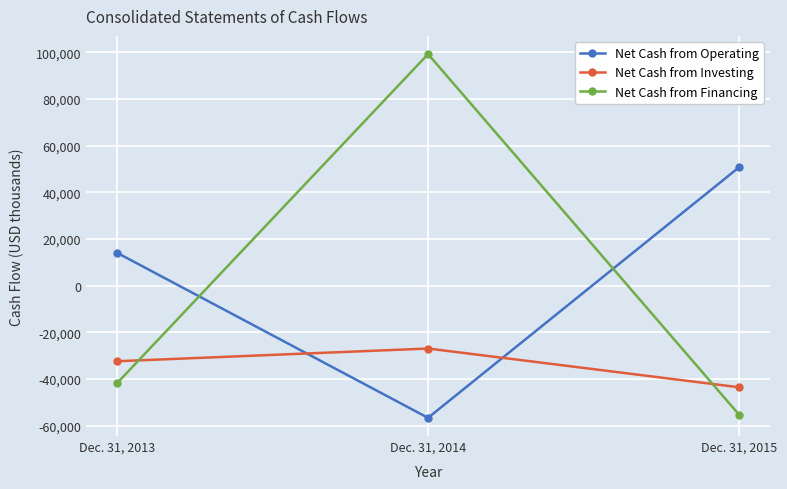

How many lines are shown in the chart?

3